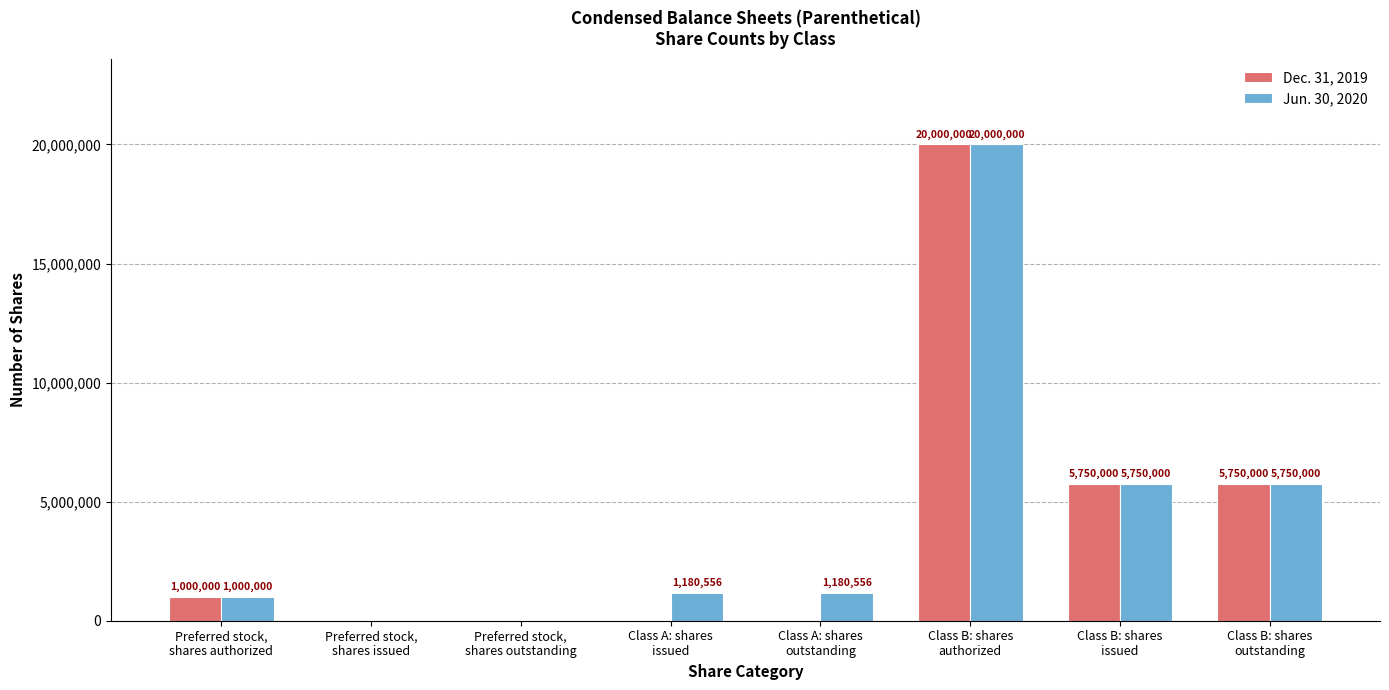

How many positive values does the Dec. 31, 2019 series have?

4